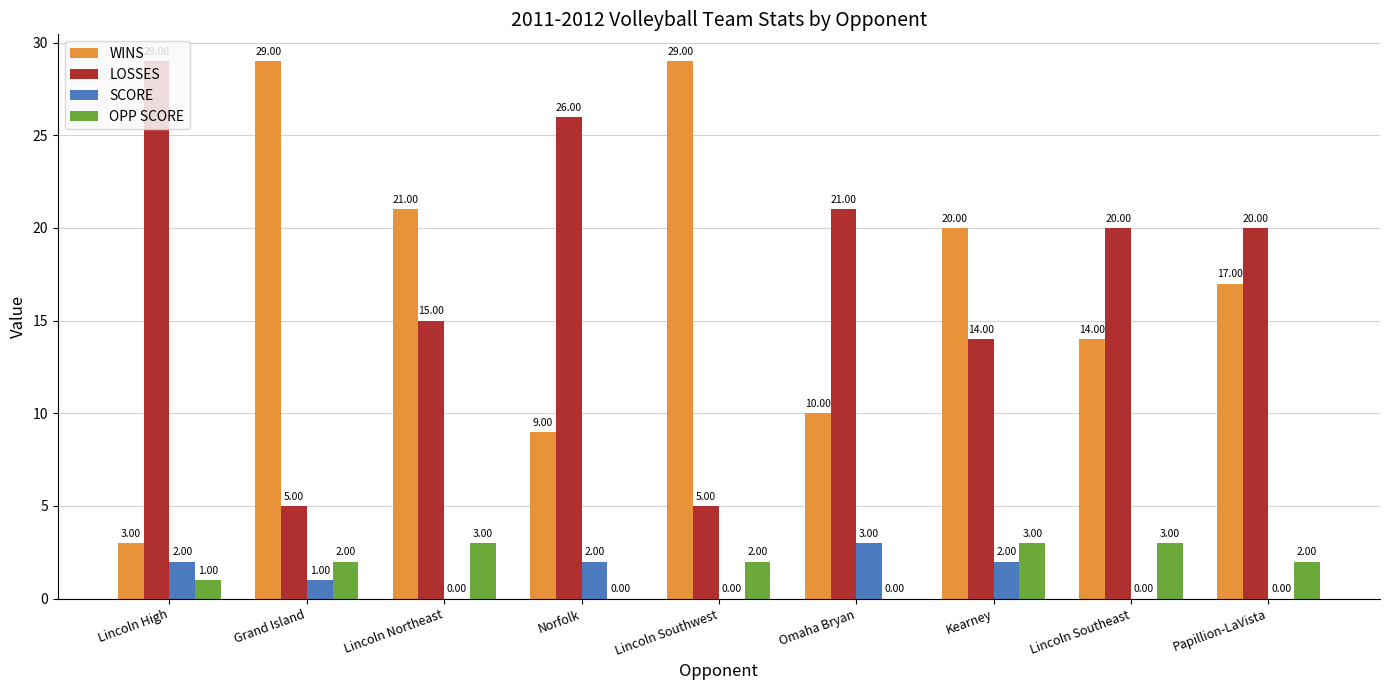

Between Grand Island and Lincoln Southwest, which series saw the biggest shift?

SCORE